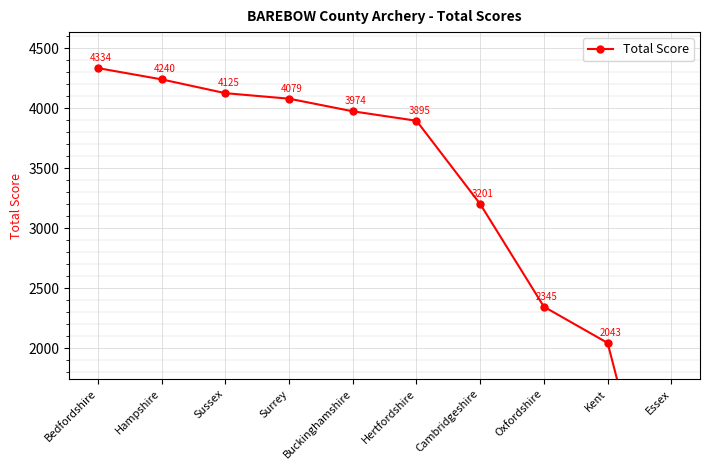

What is the value of the 1st point from the left?

4334